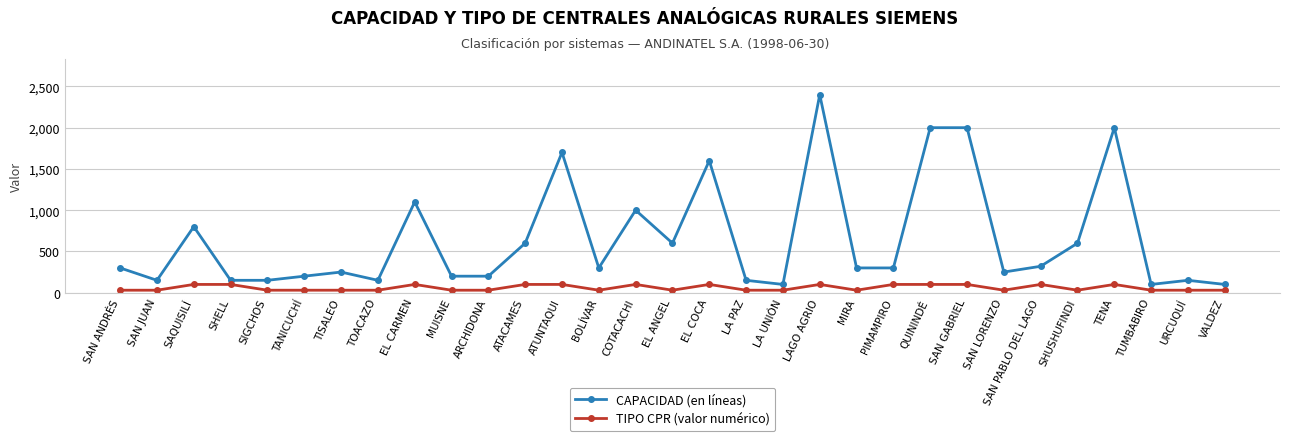

What is the label of the 14th point from the left?

BOLÍVAR